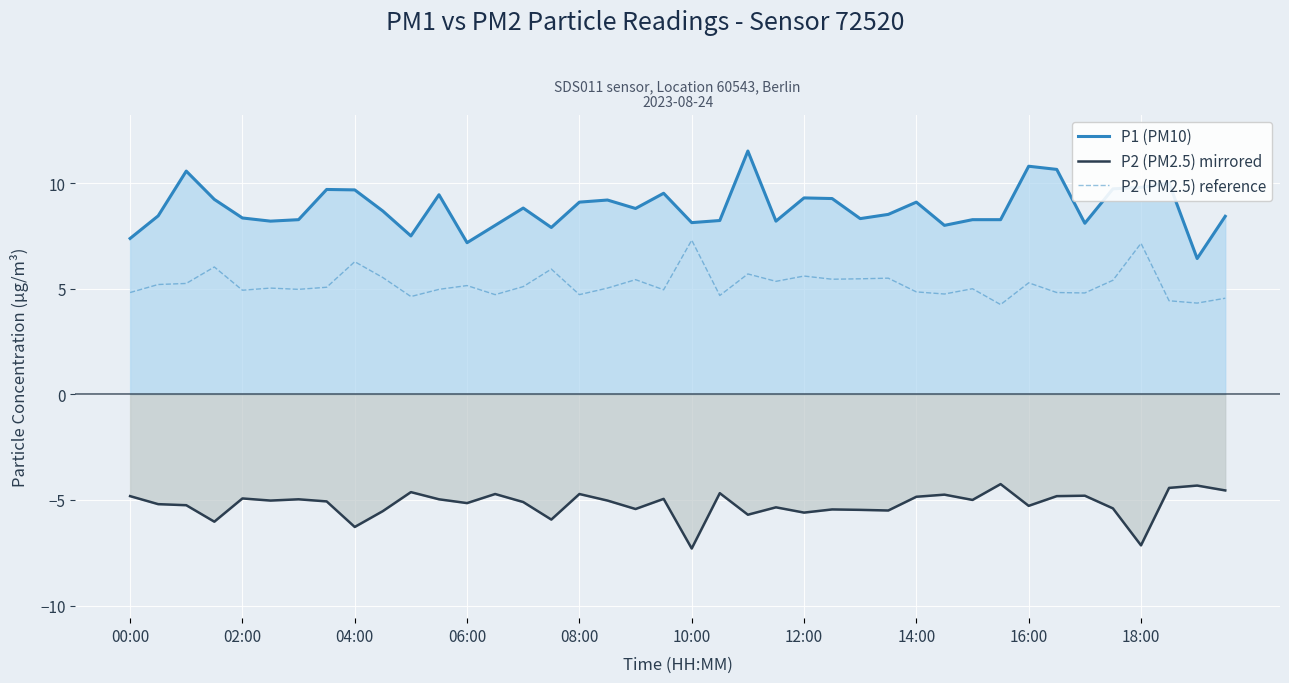

Which series has the largest range (max minus min)?

P1 (PM10)